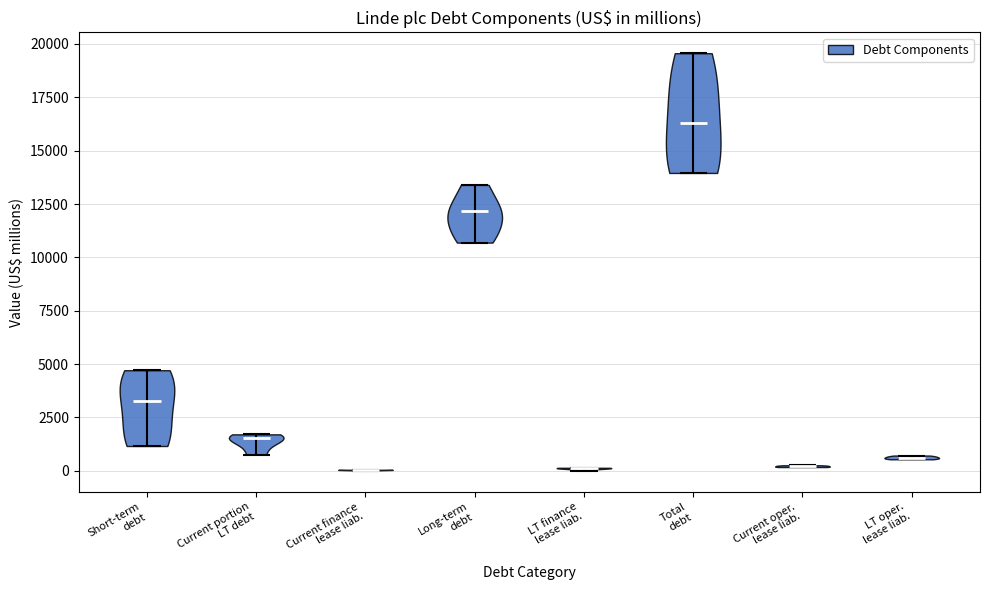

Which violin has the highest median line?

Total debt